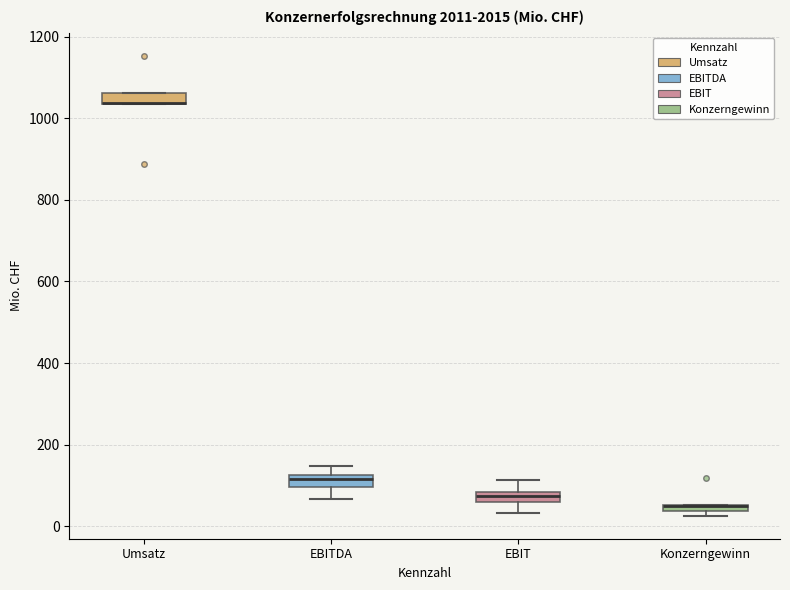

Where is the lower edge of the box for EBIT on the y-axis? The values are not printed on the chart, so give them approximately, as read against the axis.

60